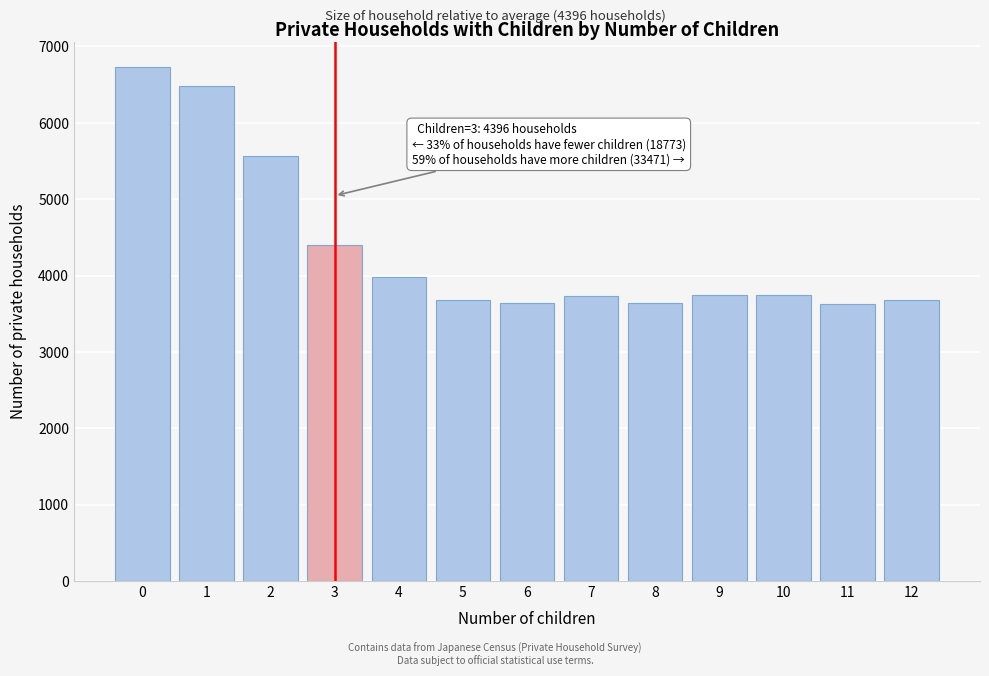

The chart shows a value of 2016 at 0. True or false?

False